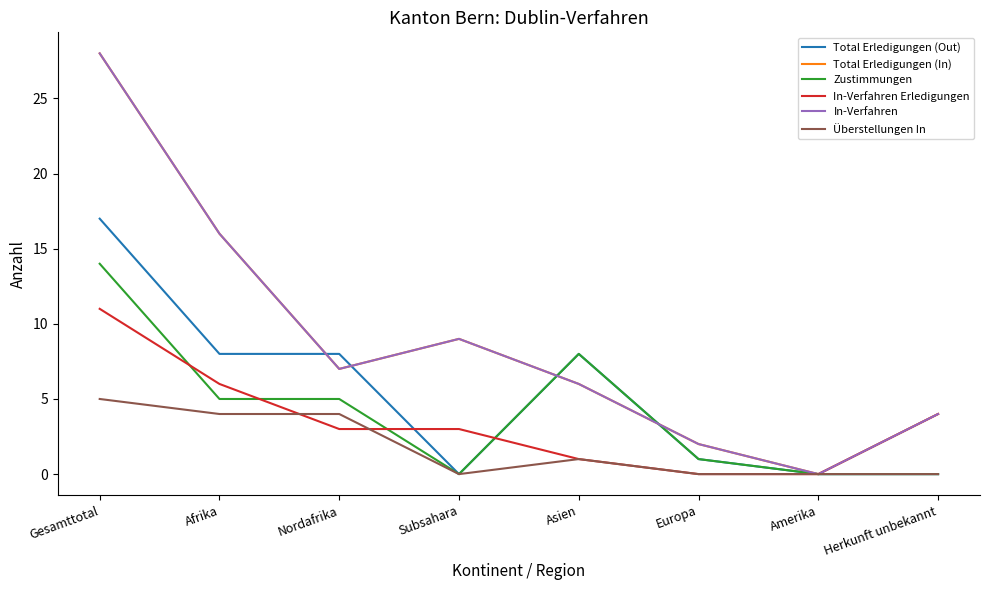

Does the chart have visible grid lines?

No